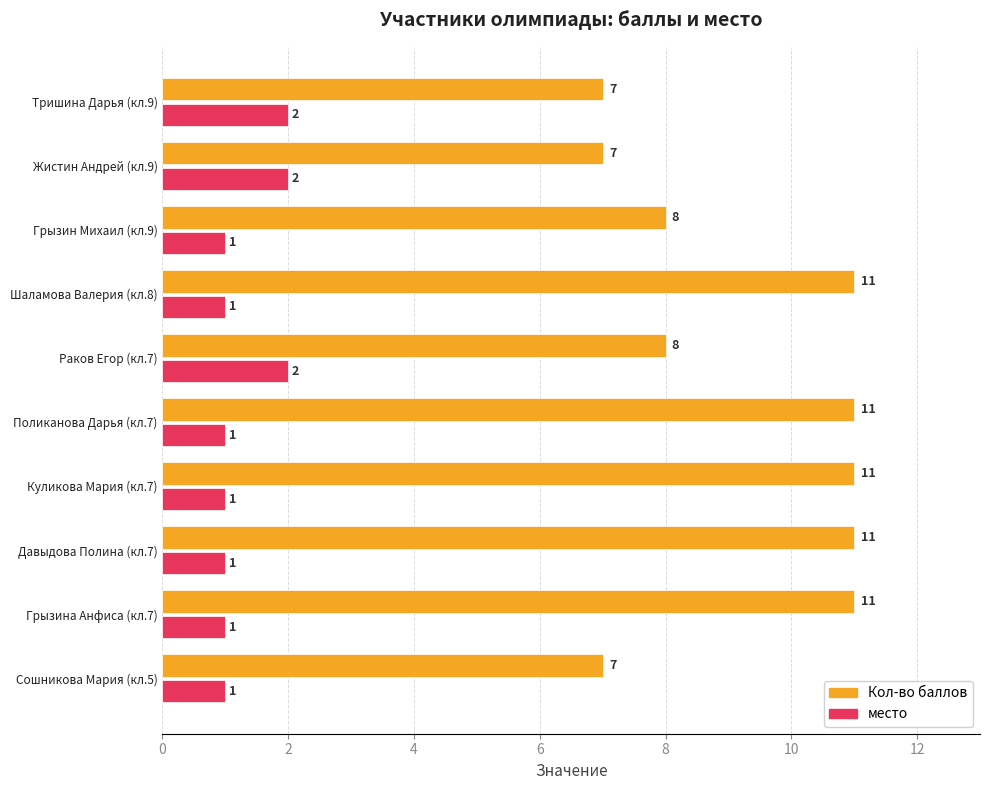

The value of место at Раков Егор (кл.7) is 1. True or false?

False